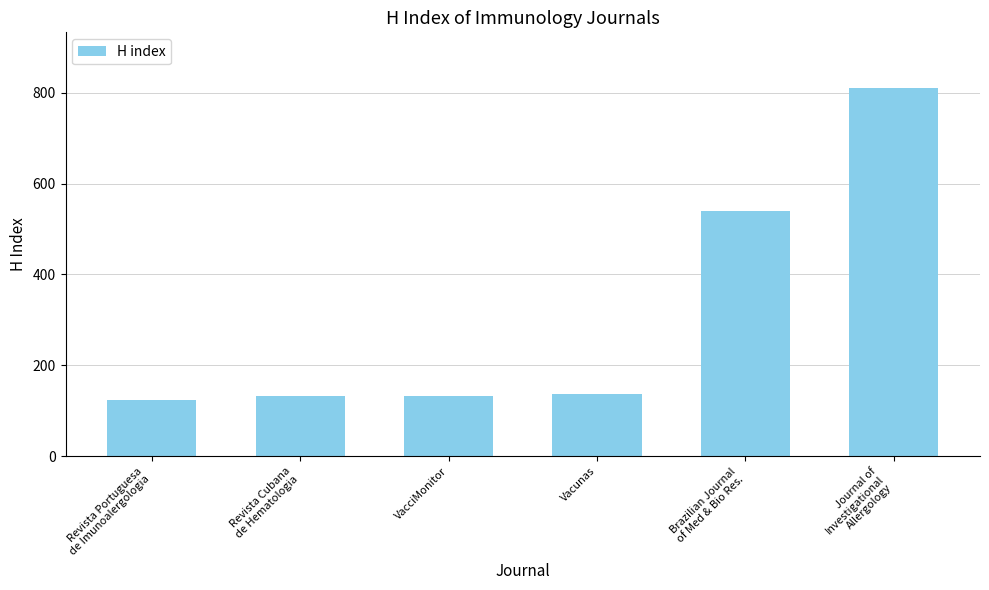

Is it true that the value at VacciMonitor is 133?

True